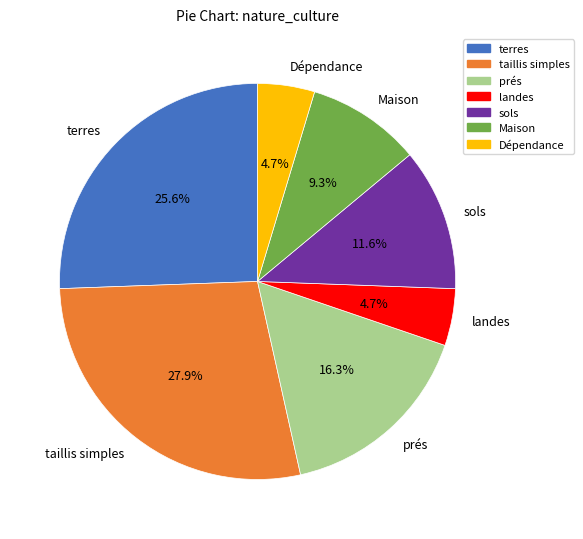

What portion of the pie excludes landes?

95.3%